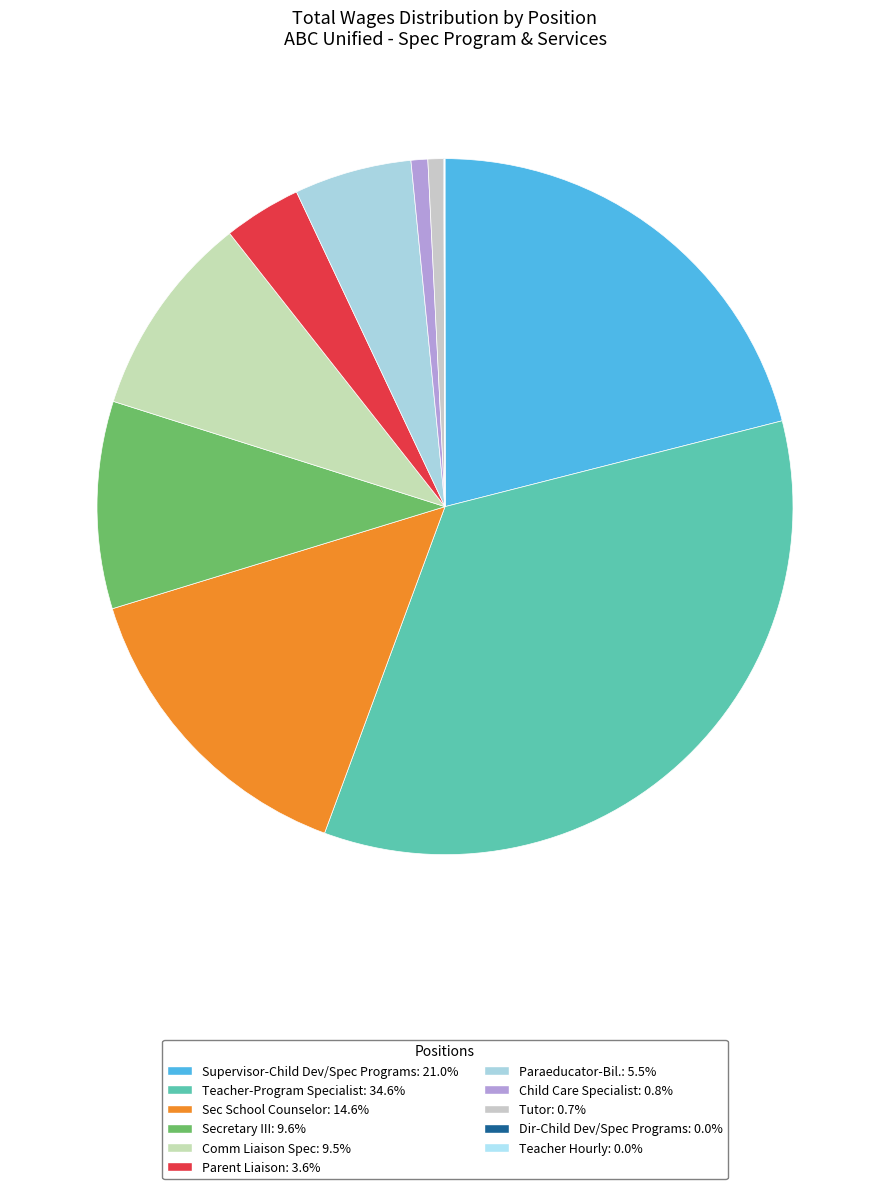

Do Child Care Specialist and Teacher-Program Specialist together represent more than half of the pie?

No